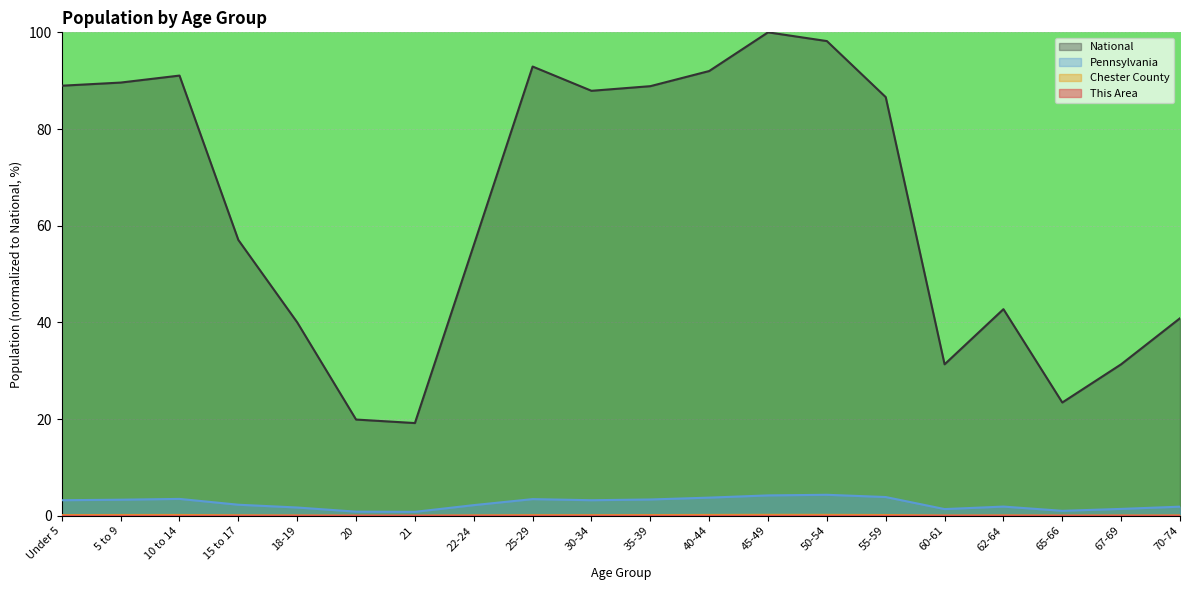

What is the greatest value displayed?

100.0